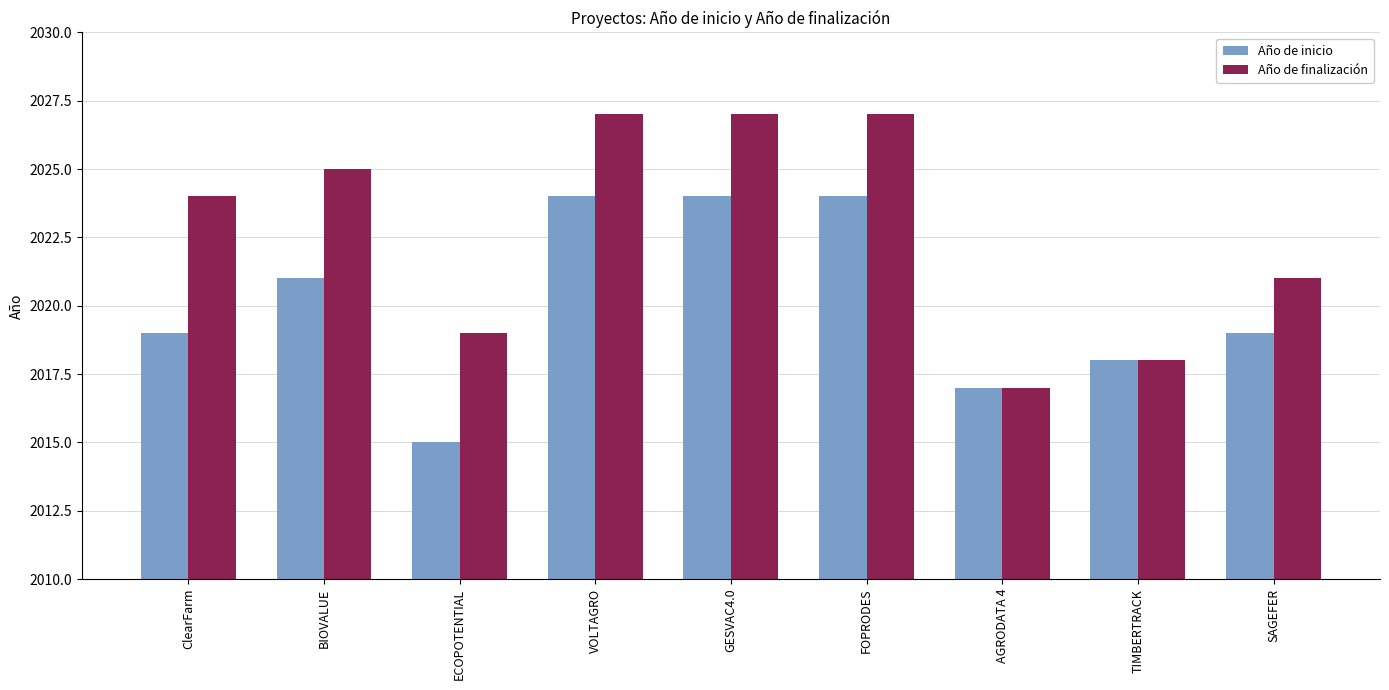

What is the total value across all series at ClearFarm?

4043